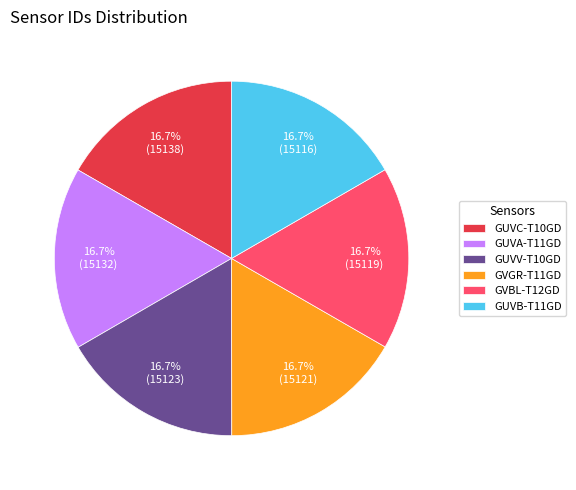

What percentage is the GUVV-T10GD slice, to the nearest percent?

17%